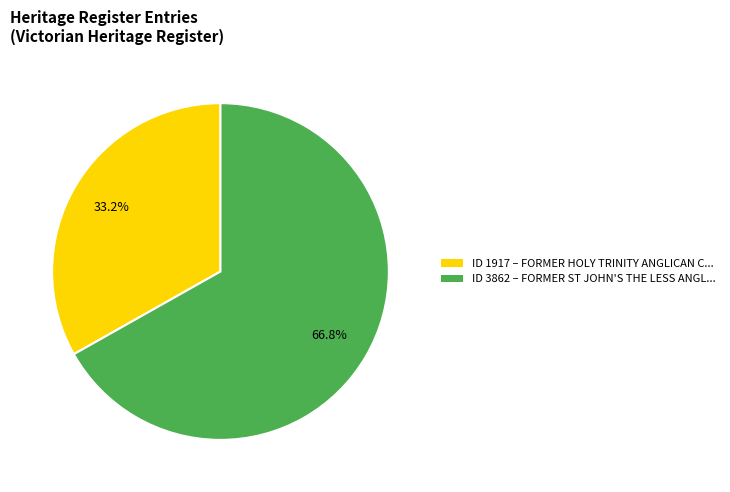

How many segments does this pie chart have?

2